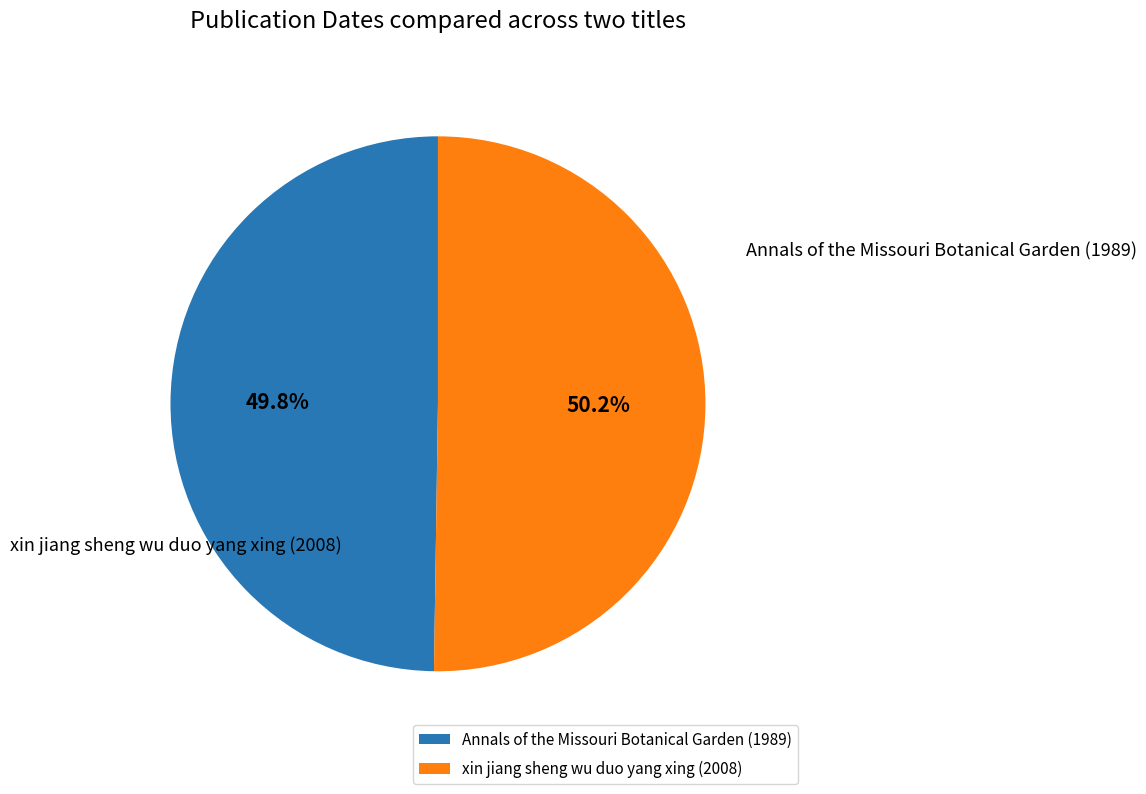

Approximately how many times larger is the value at Annals of the Missouri Botanical Garden (1989) compared to xin jiang sheng wu duo yang xing (2008)?

1.0